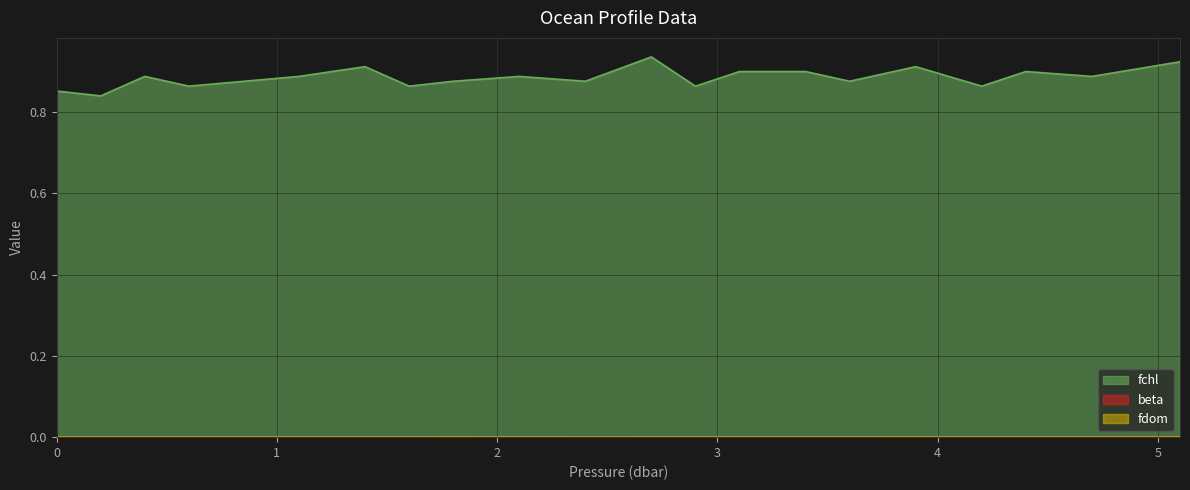

Reading left to right, what are all the values shown in this chart?

fchl: 0.0=0.9	0.2=0.8	0.4=0.9	0.6=0.9	1.1=0.9	1.4=0.9	1.6=0.9	1.8=0.9	2.1=0.9	2.4=0.9	2.7=0.9	2.9=0.9	3.1=0.9	3.4=0.9	3.6=0.9	3.9=0.9	4.2=0.9	4.4=0.9	4.7=0.9	5.1=0.9
beta: 0.0=0.0	0.2=0.0	0.4=0.0	0.6=0.0	1.1=0.0	1.4=0.0	1.6=0.0	1.8=0.0	2.1=0.0	2.4=0.0	2.7=0.0	2.9=0.0	3.1=0.0	3.4=0.0	3.6=0.0	3.9=0.0	4.2=0.0	4.4=0.0	4.7=0.0	5.1=0.0
fdom: 0.0=0.0	0.2=0.0	0.4=0.0	0.6=0.0	1.1=0.0	1.4=0.0	1.6=0.0	1.8=0.0	2.1=0.0	2.4=0.0	2.7=0.0	2.9=0.0	3.1=0.0	3.4=0.0	3.6=0.0	3.9=0.0	4.2=0.0	4.4=0.0	4.7=0.0	5.1=0.0